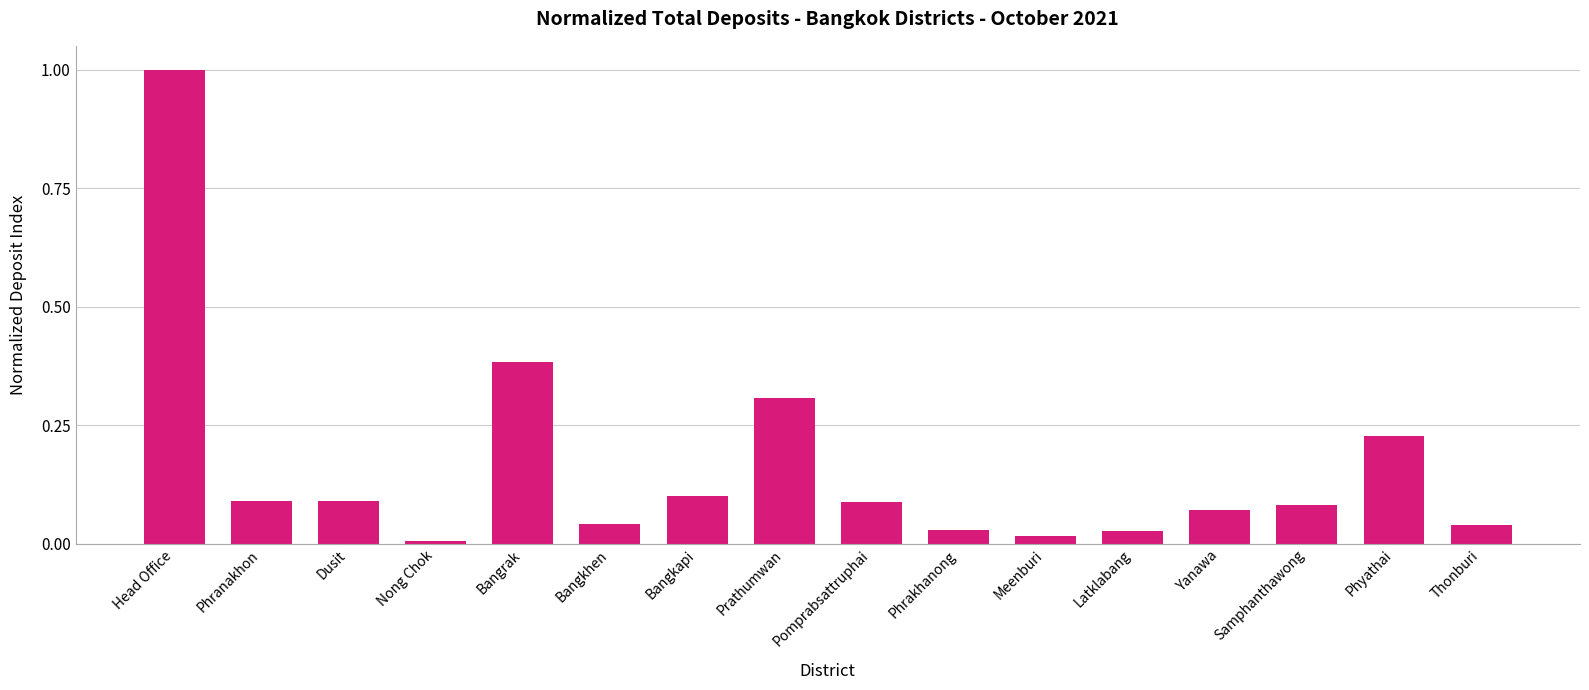

What is the greatest value displayed?

1.0